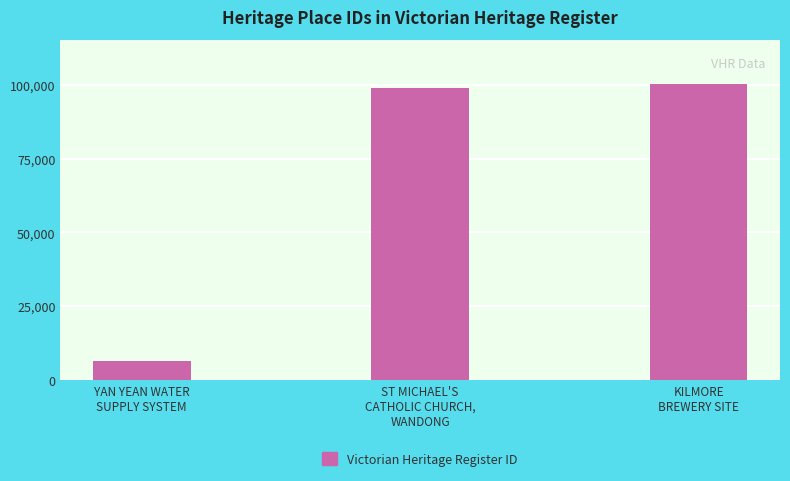

The chart shows a value of 200423 at KILMORE
BREWERY SITE. True or false?

True